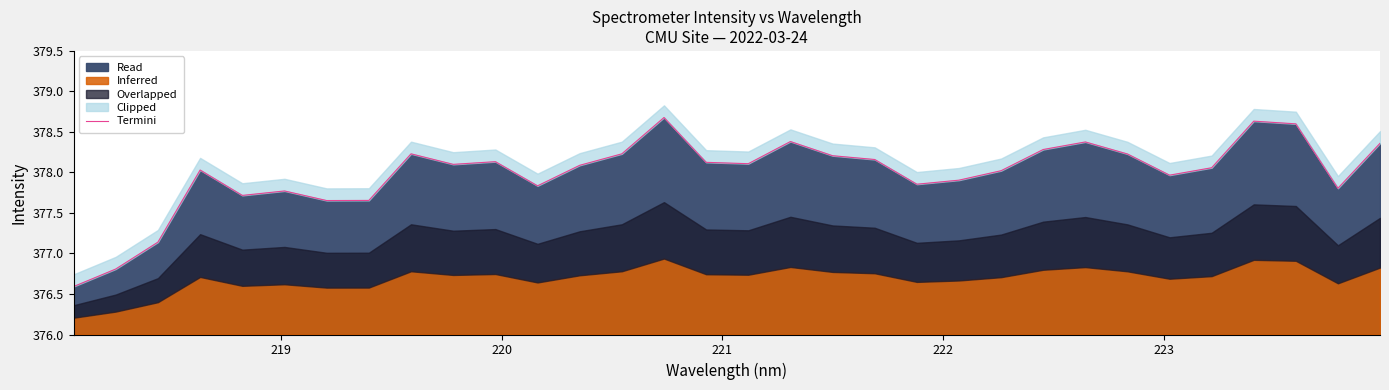

What is the difference between the maximum and minimum values?

2.1